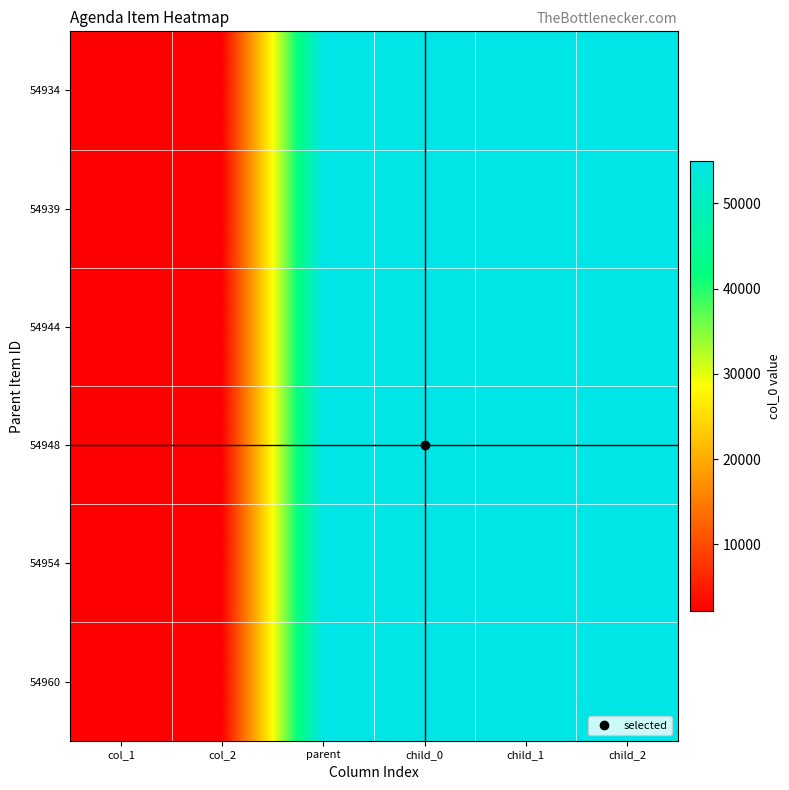

Which series has the largest range (max minus min)?

54960